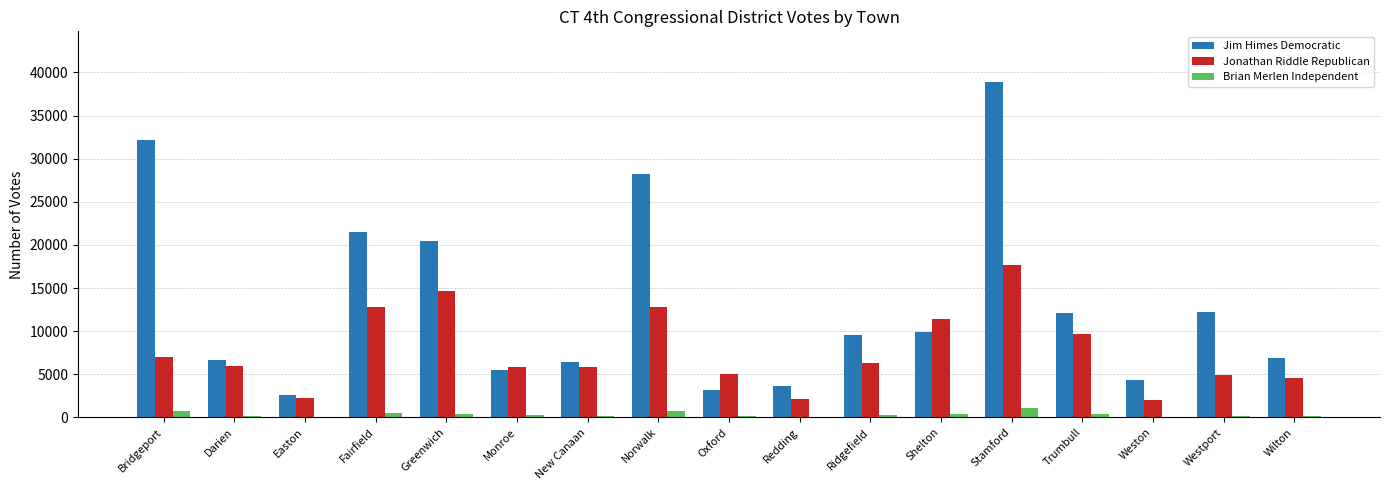

What is the highest value of the Jim Himes Democratic series?

38930